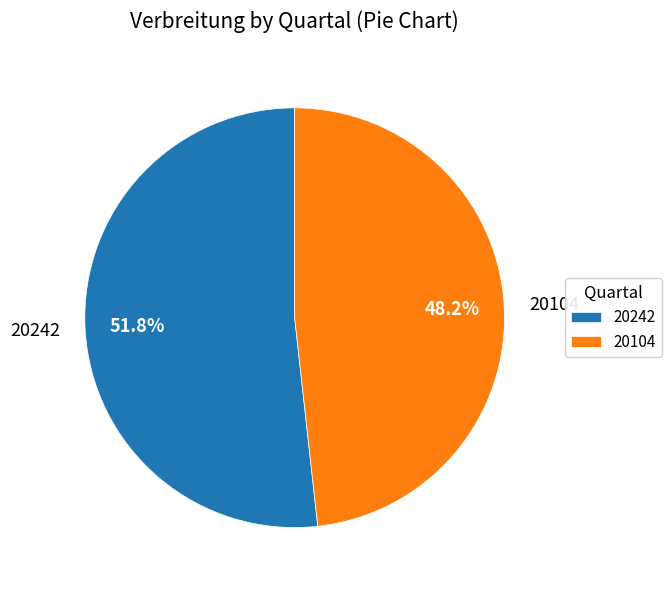

Count the number of slices in the pie.

2